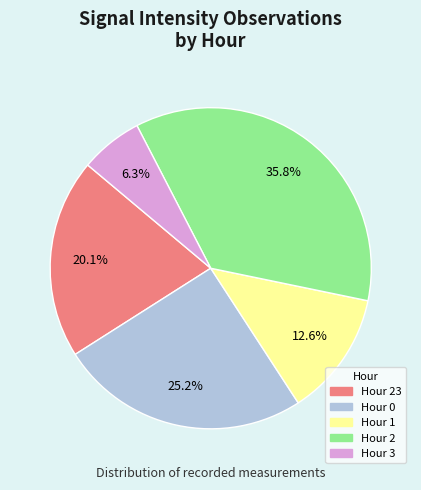

Does any single category account for the majority?

No